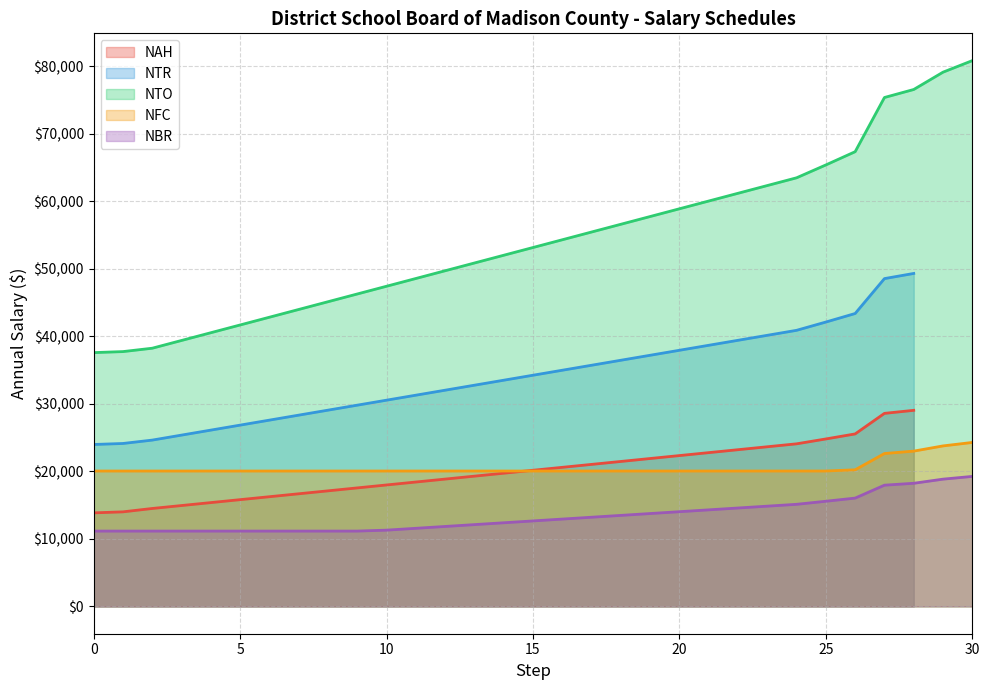

What is the value of the NBR point at the 24th from the left?

14850